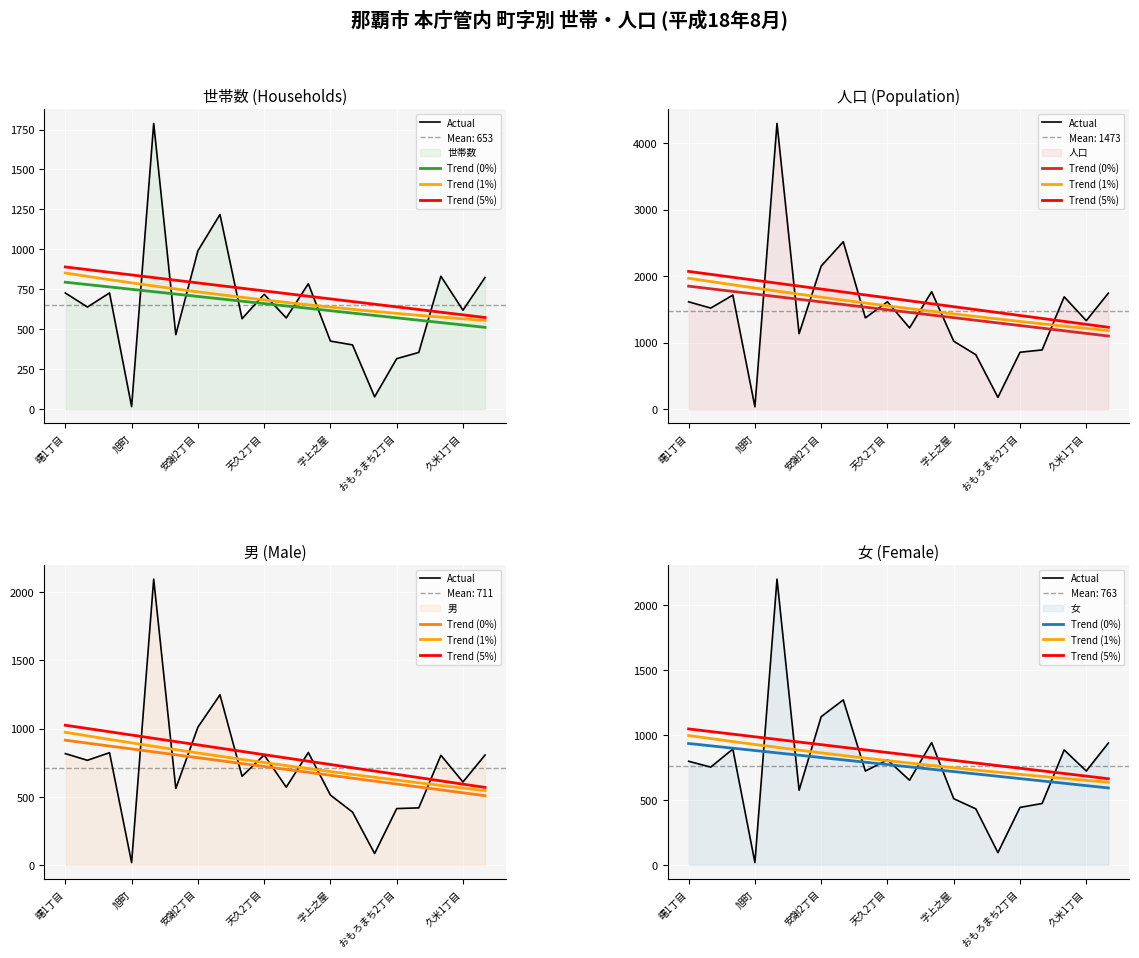

Which series has the largest total across all categories?

人口